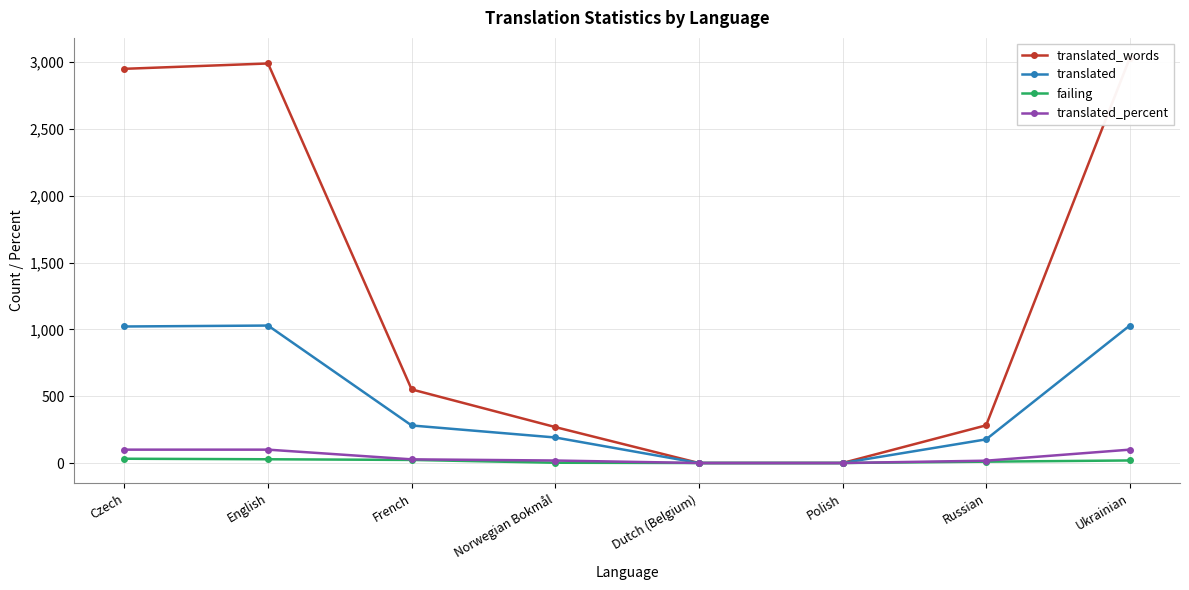

Where does the translated series first go above 281?

Czech